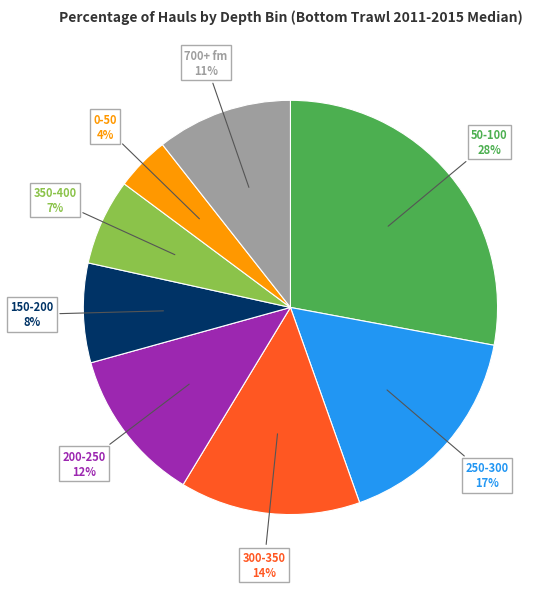

The 0-50 slice represents 4% of the pie. True or false?

True